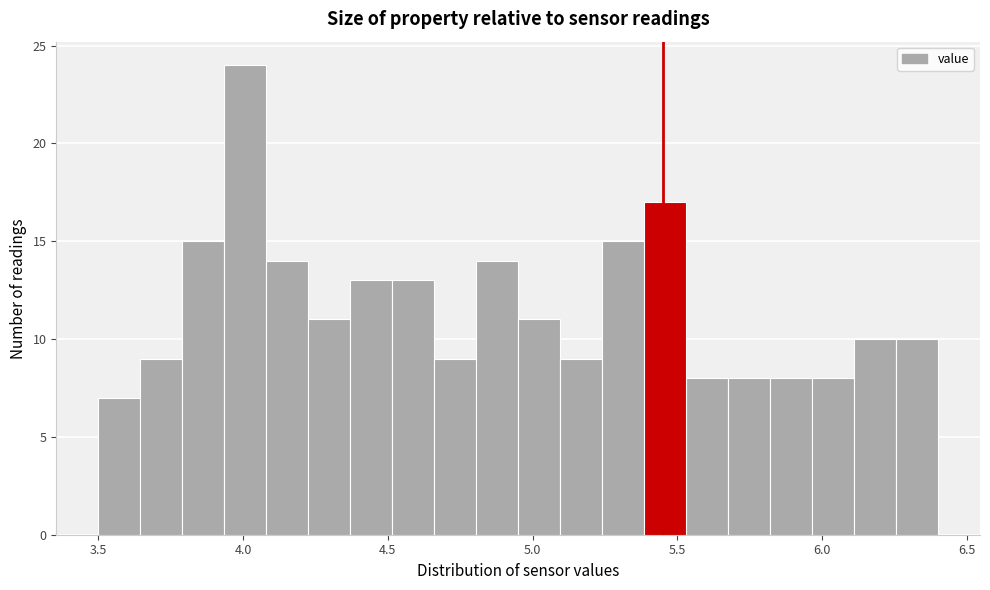

Read against the x-axis, roughly where is the centre of the tallest bar?

4.00